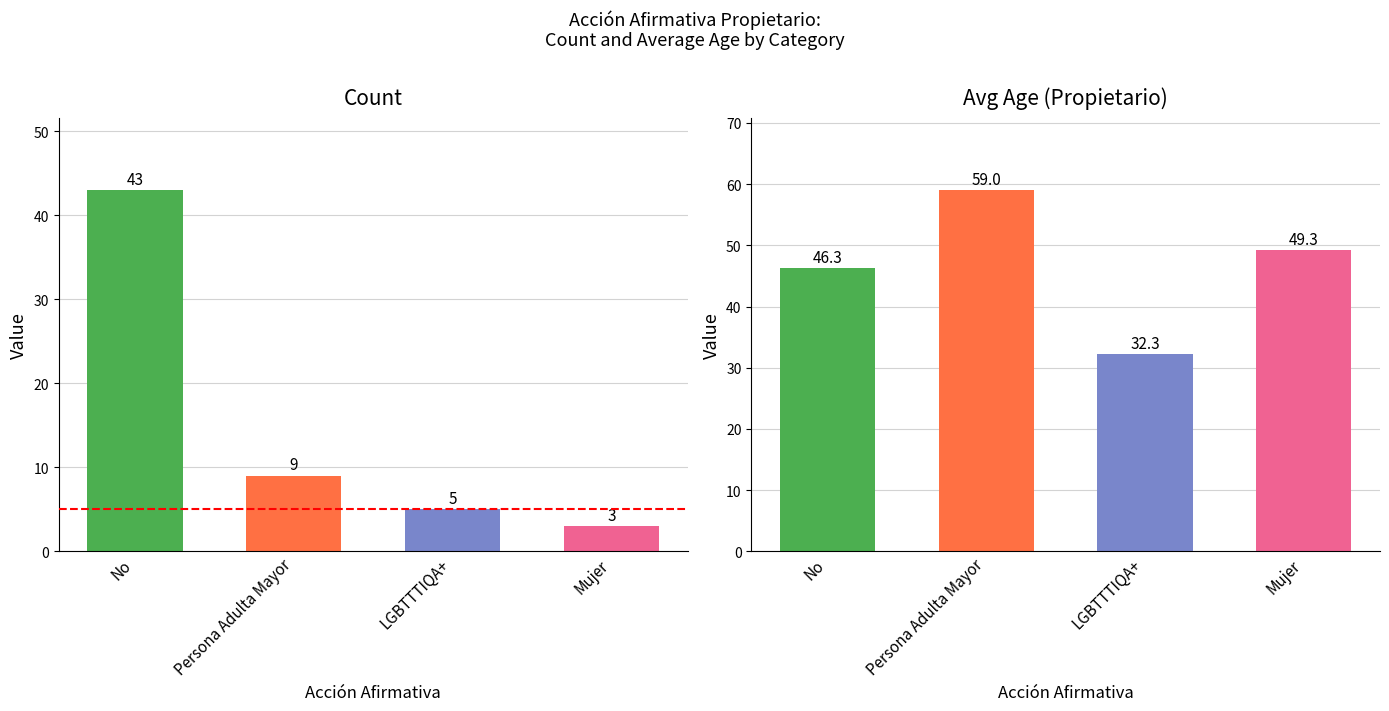

At No, list the series in order from largest to smallest.

Avg Age Propietario, Count